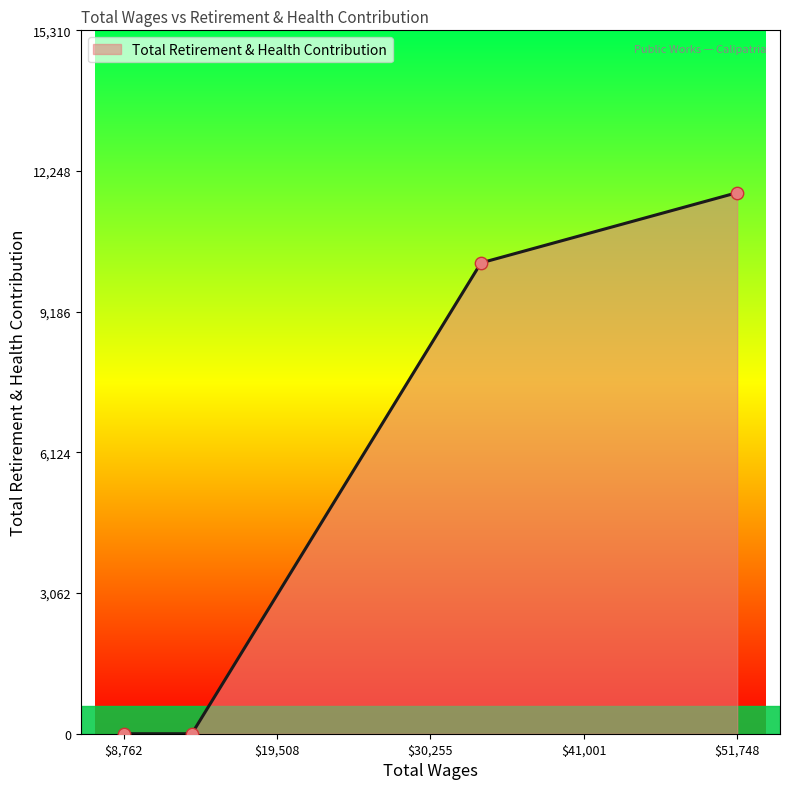

True or false: there are more than 0 points higher than both neighbors.

False